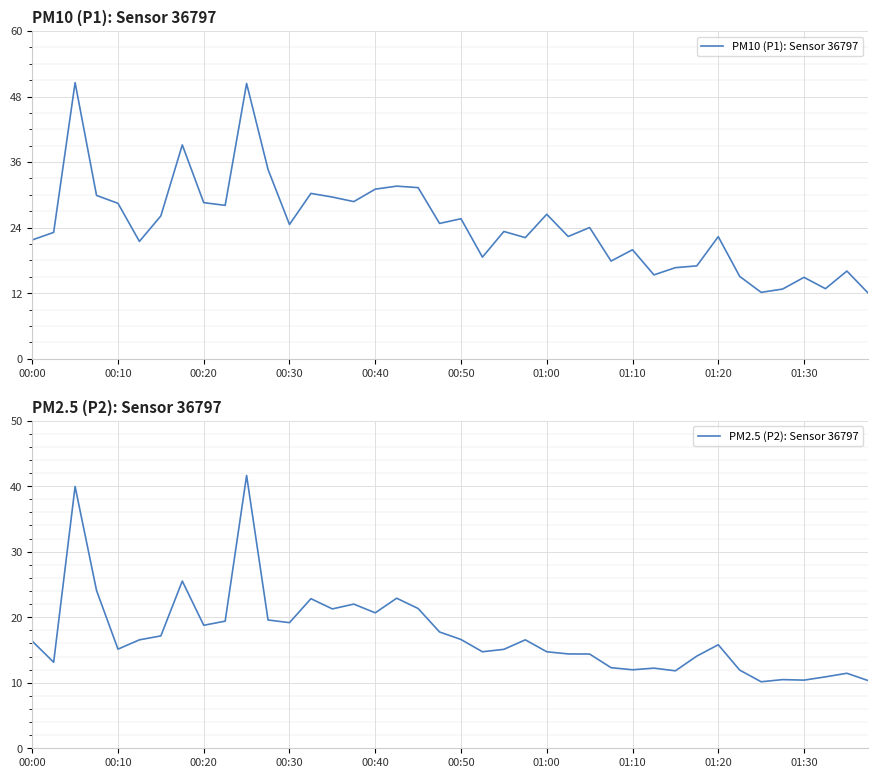

What is the minimum value for PM10 (P1): Sensor 36797?

12.0